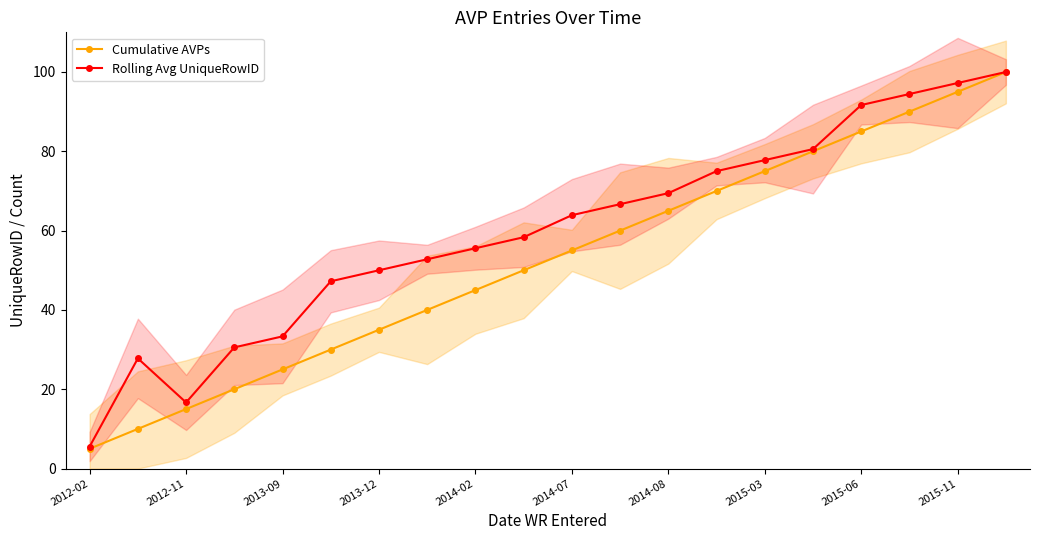

Which series has the largest range (max minus min)?

Cumulative AVPs